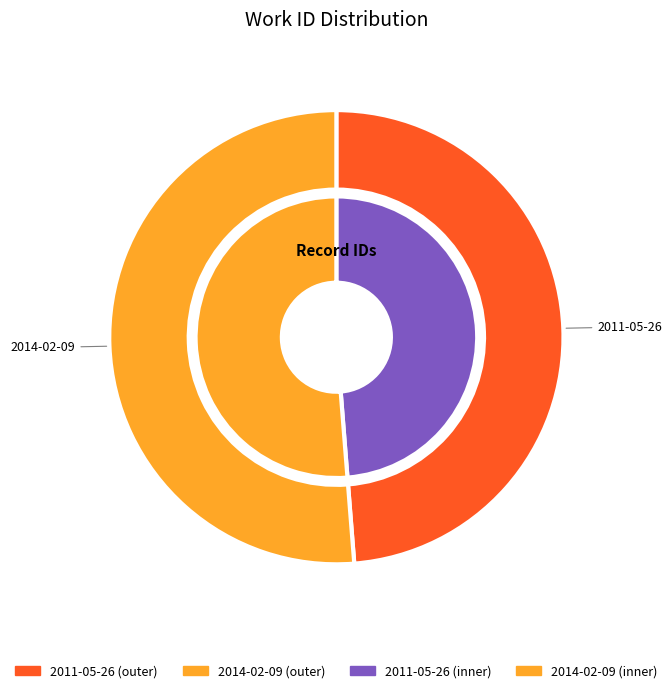

The 2011-05-26 slice represents 36% of the pie. True or false?

False